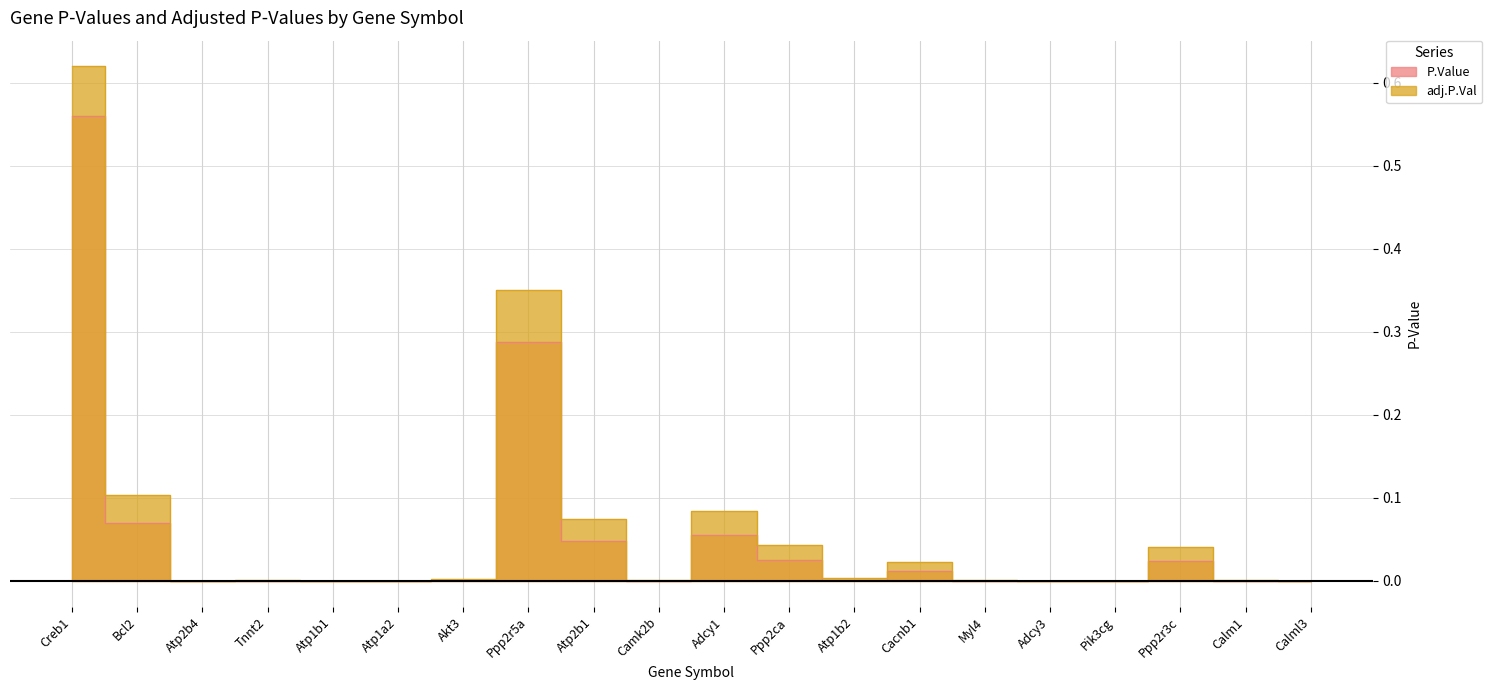

How many lines are shown in the chart?

2